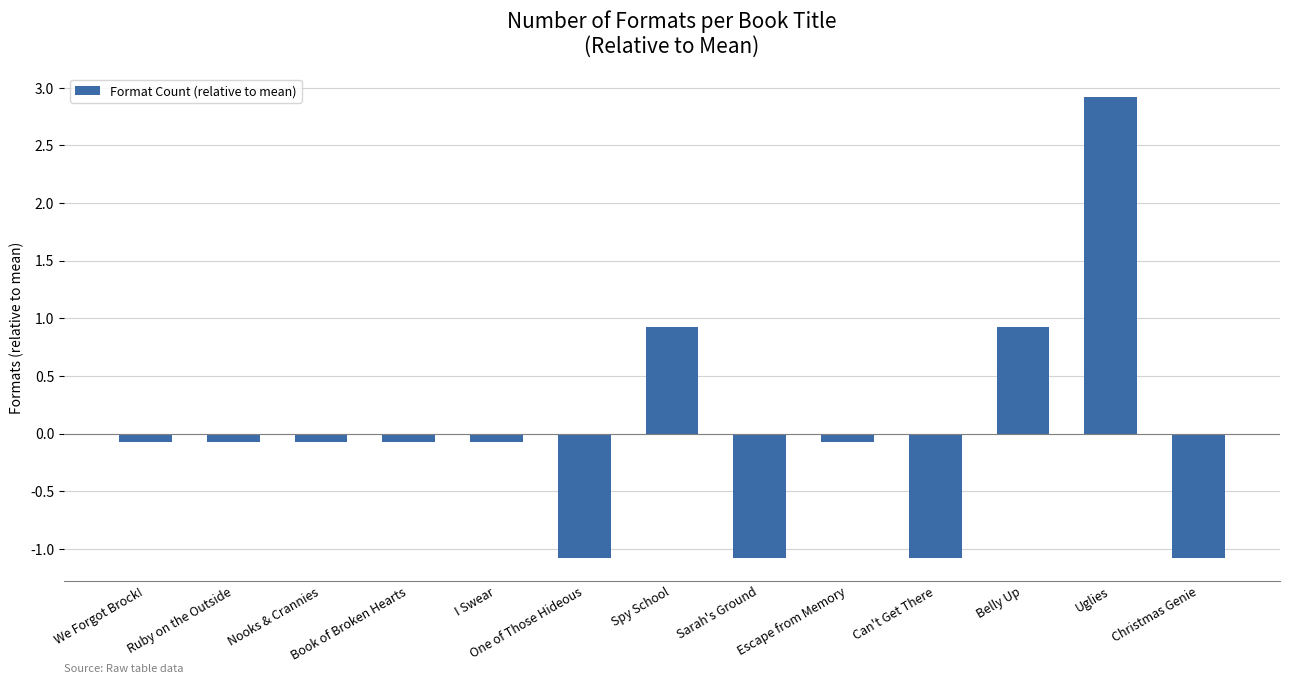

What is the maximum value shown in the chart?

2.9